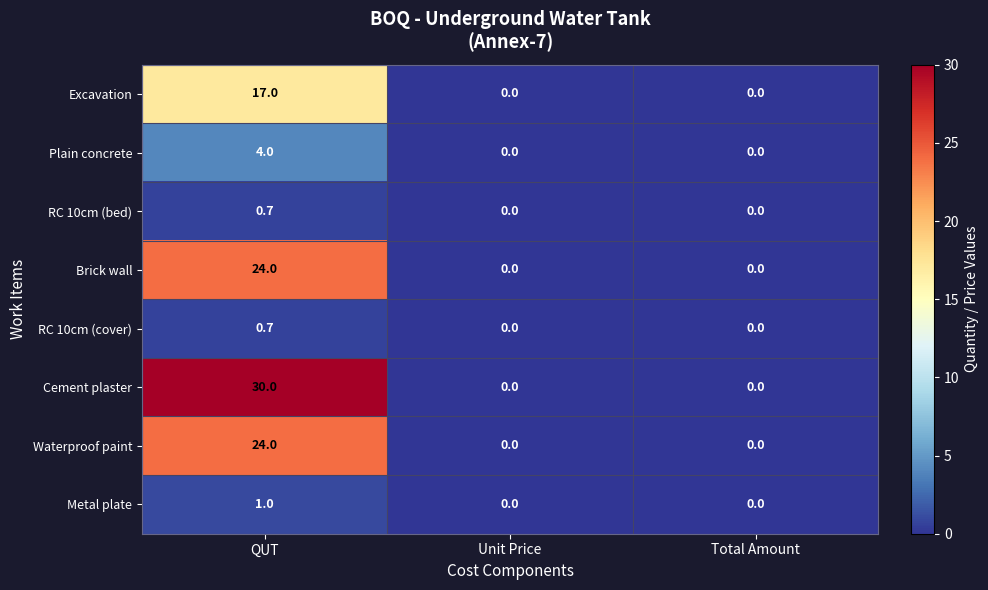

What is the greatest value displayed?

30.0